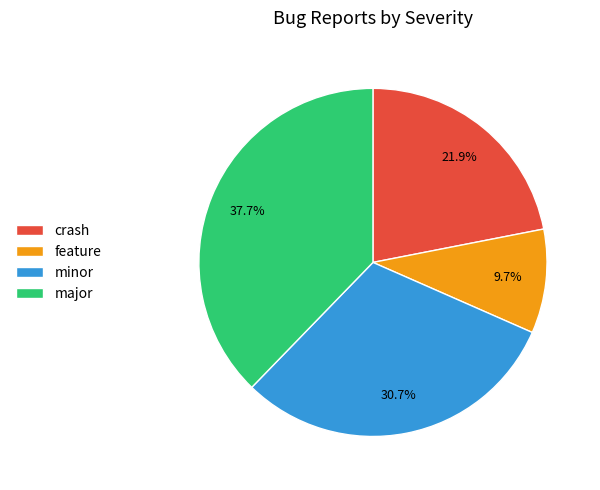

Count the number of slices in the pie.

4